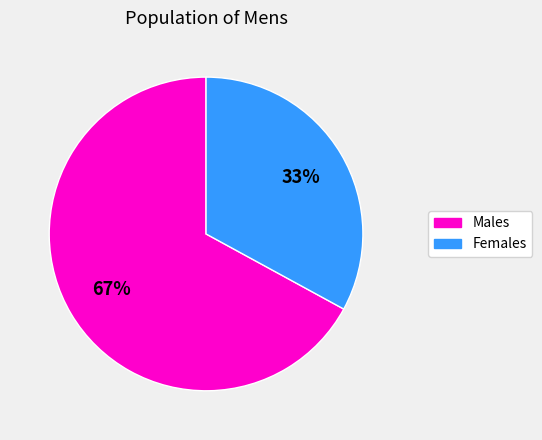

To the nearest percent, what is the average slice percentage?

50%